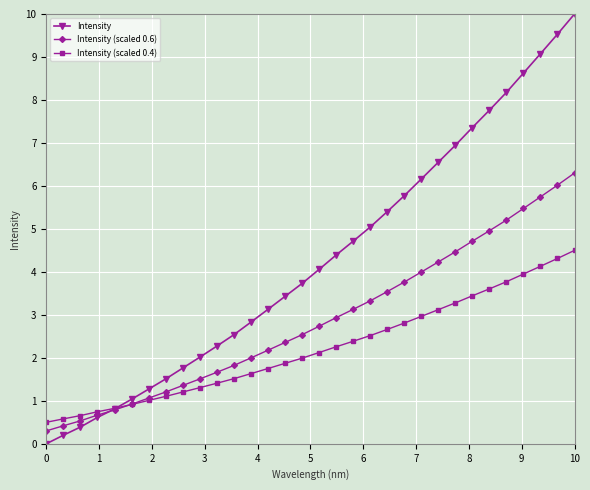

True or false: Intensity has more than 2 points higher than both neighbors.

False